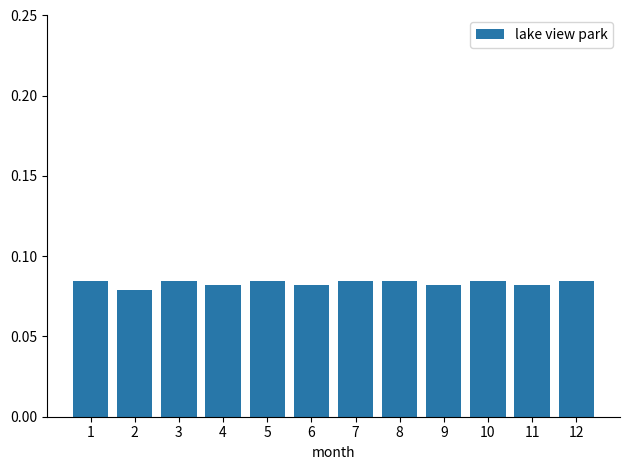

What is the sum of all values?

1.0